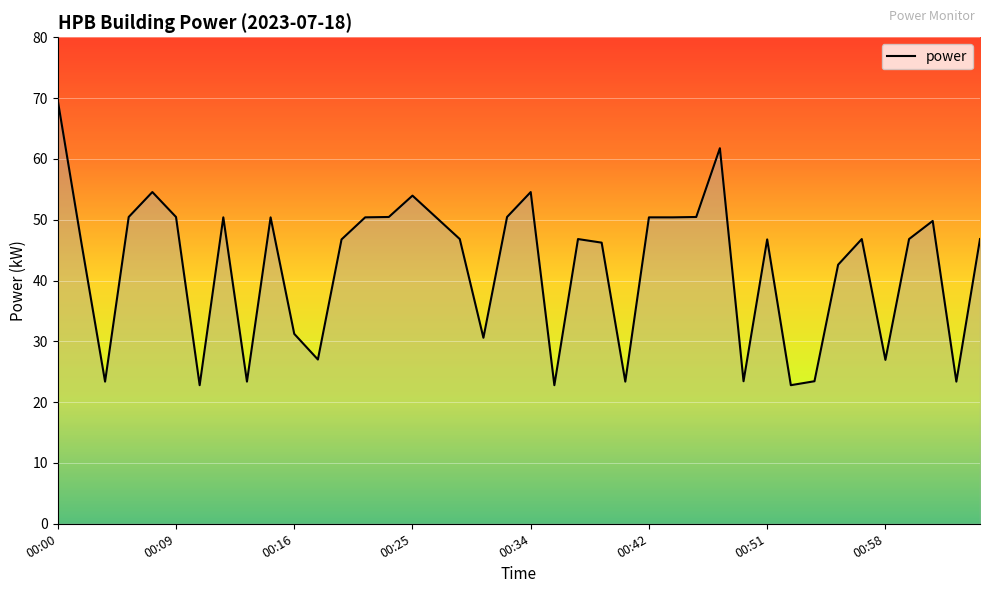

What is the smallest value displayed?

22.8